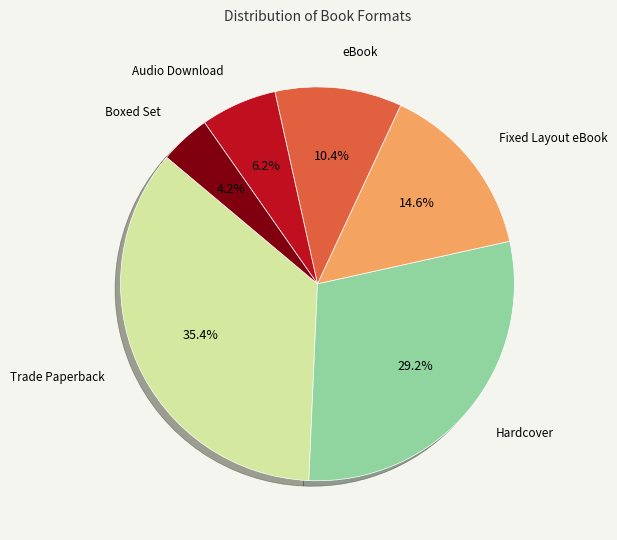

The Hardcover slice represents 41% of the pie. True or false?

False